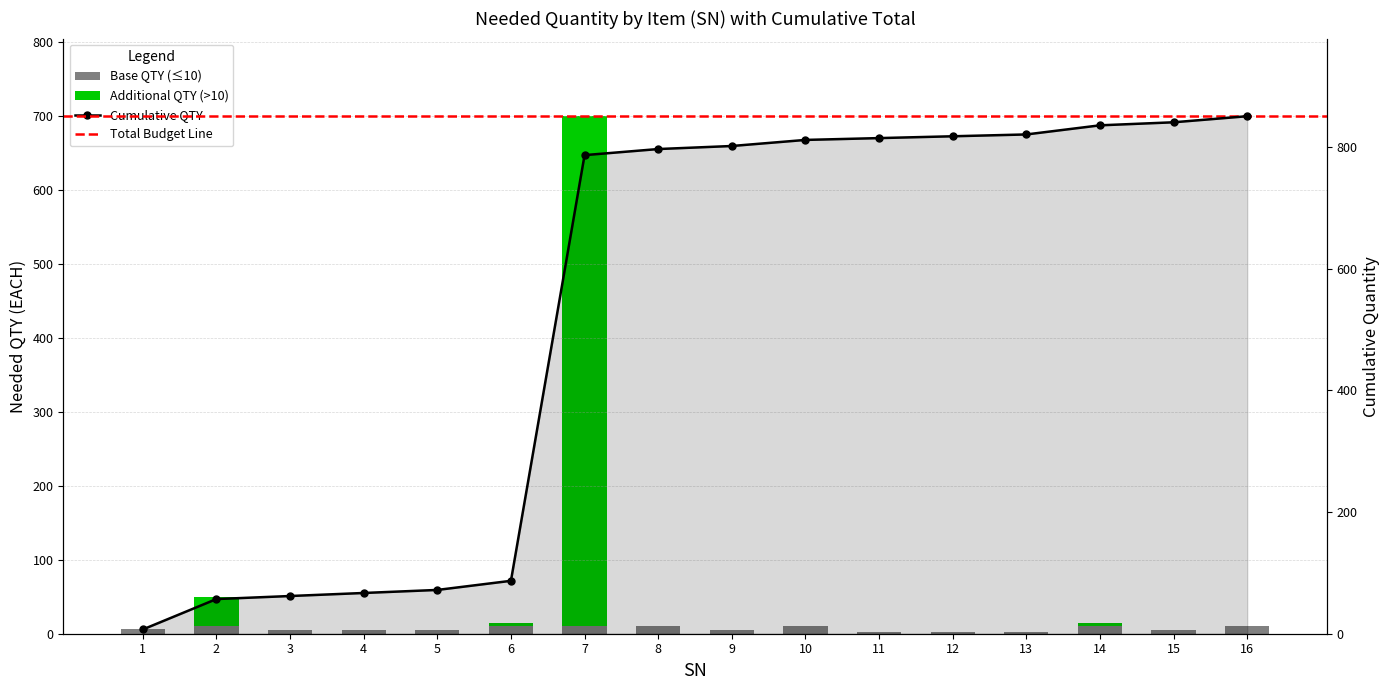

Reading right to left, extract all data points from this chart.

16=0	15=0	14=5	13=0	12=0	11=0	10=0	9=0	8=0	7=690	6=5	5=0	4=0	3=0	2=40	1=0